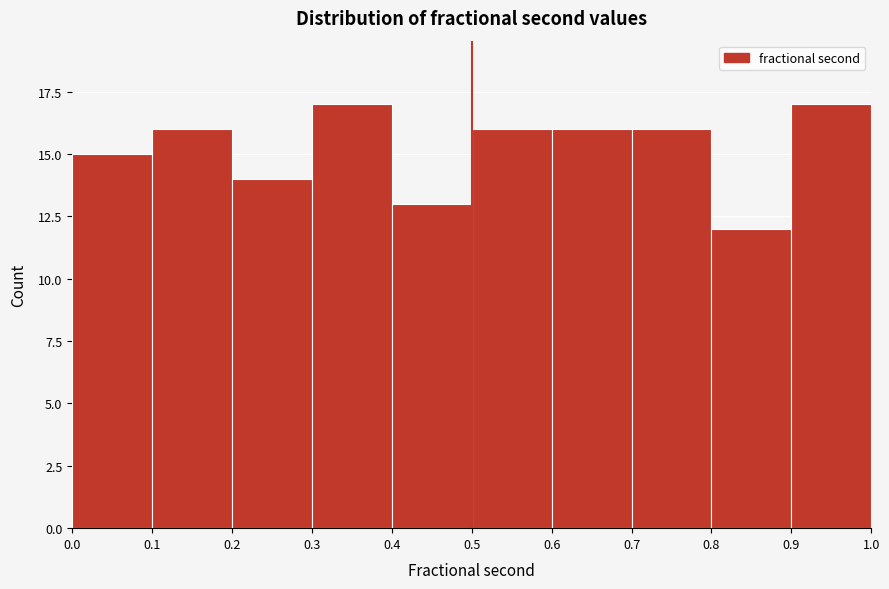

How tall is the bar that spans 0.5 to 0.6 on the x-axis? The values are not printed on the chart, so give them approximately, as read against the axis.

16